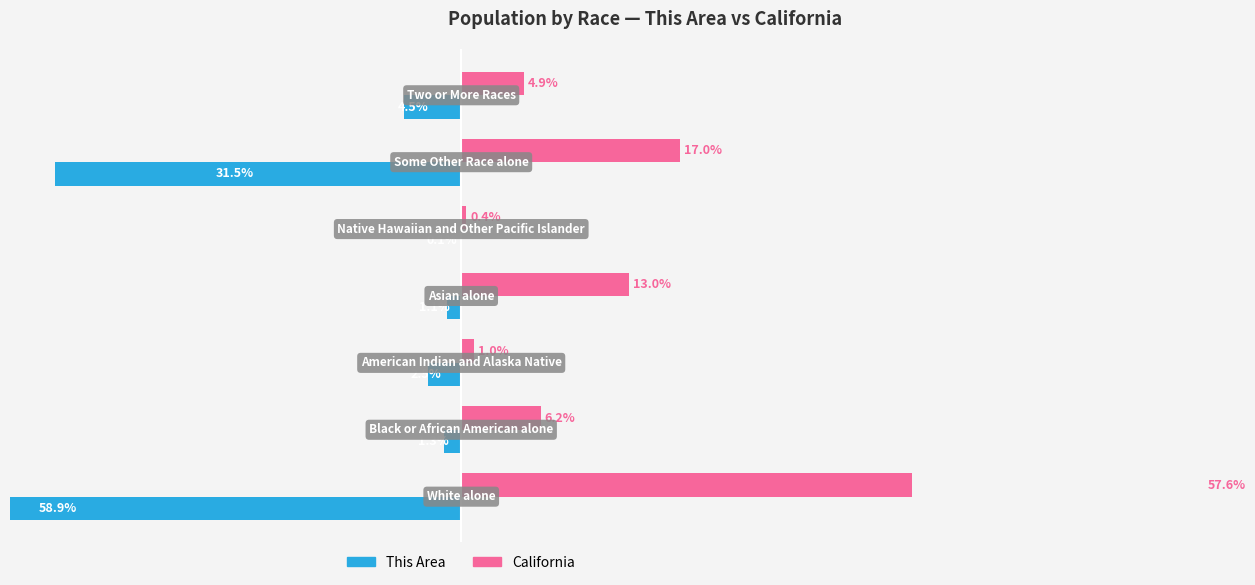

How many bars are there in total?

14